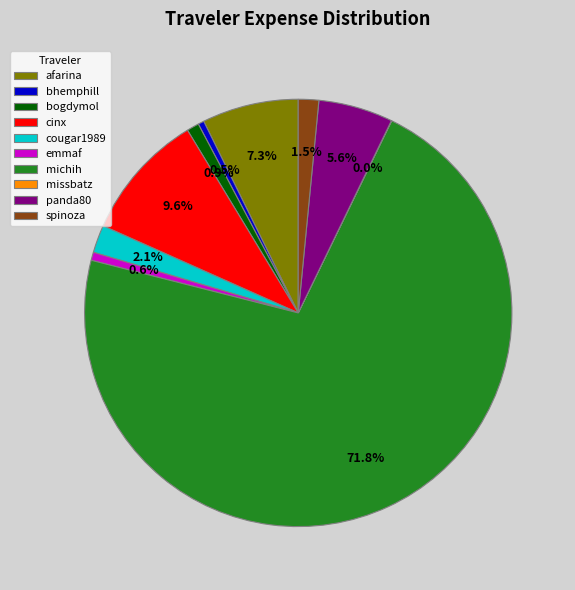

Between bogdymol and cinx, which is larger?

cinx